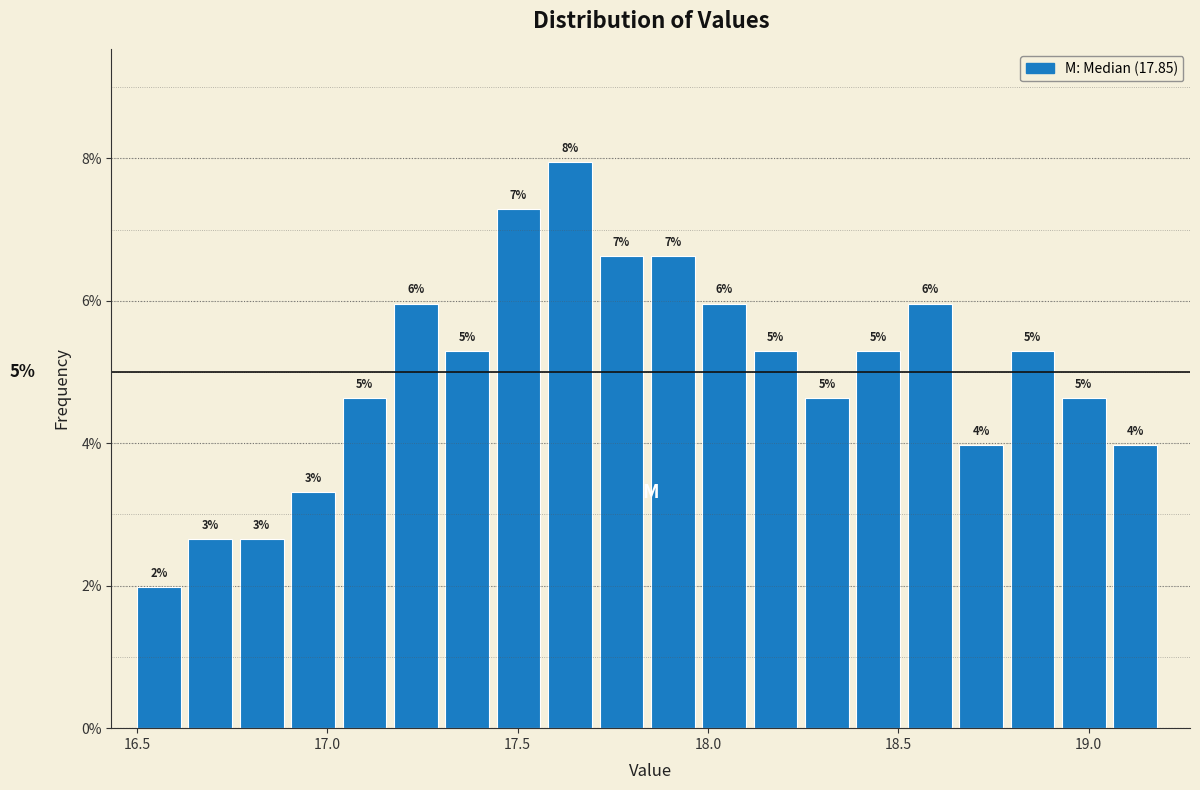

Around what value on the x-axis is the tallest bar? Give the approximate position of its centre, as read against the axis.

17.65